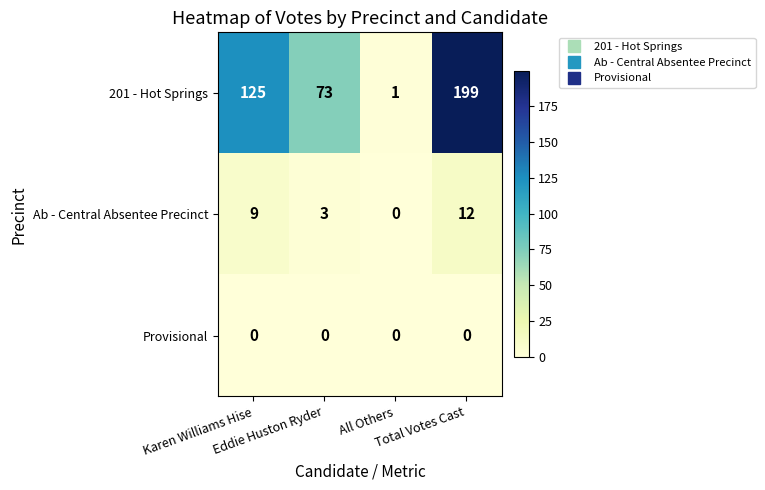

Which series has the widest spread of values?

201 - Hot Springs